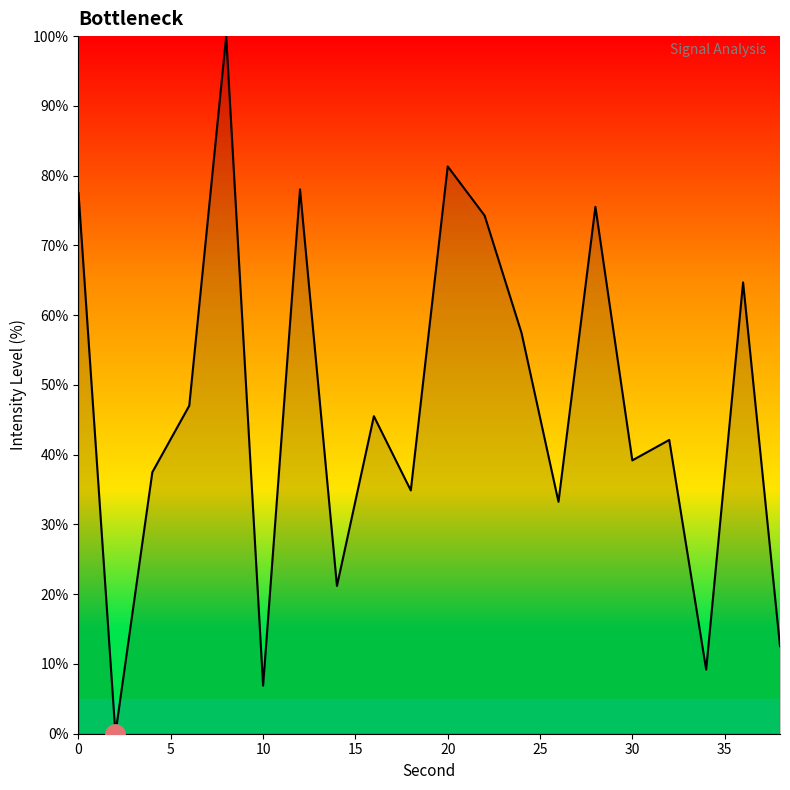

Reading left to right, list all the values displayed in this chart.

77.5	0.0	37.5	47.0	100.0	6.9	78.0	21.2	45.5	34.9	81.3	74.3	57.4	33.2	75.5	39.2	42.1	9.2	64.7	12.6